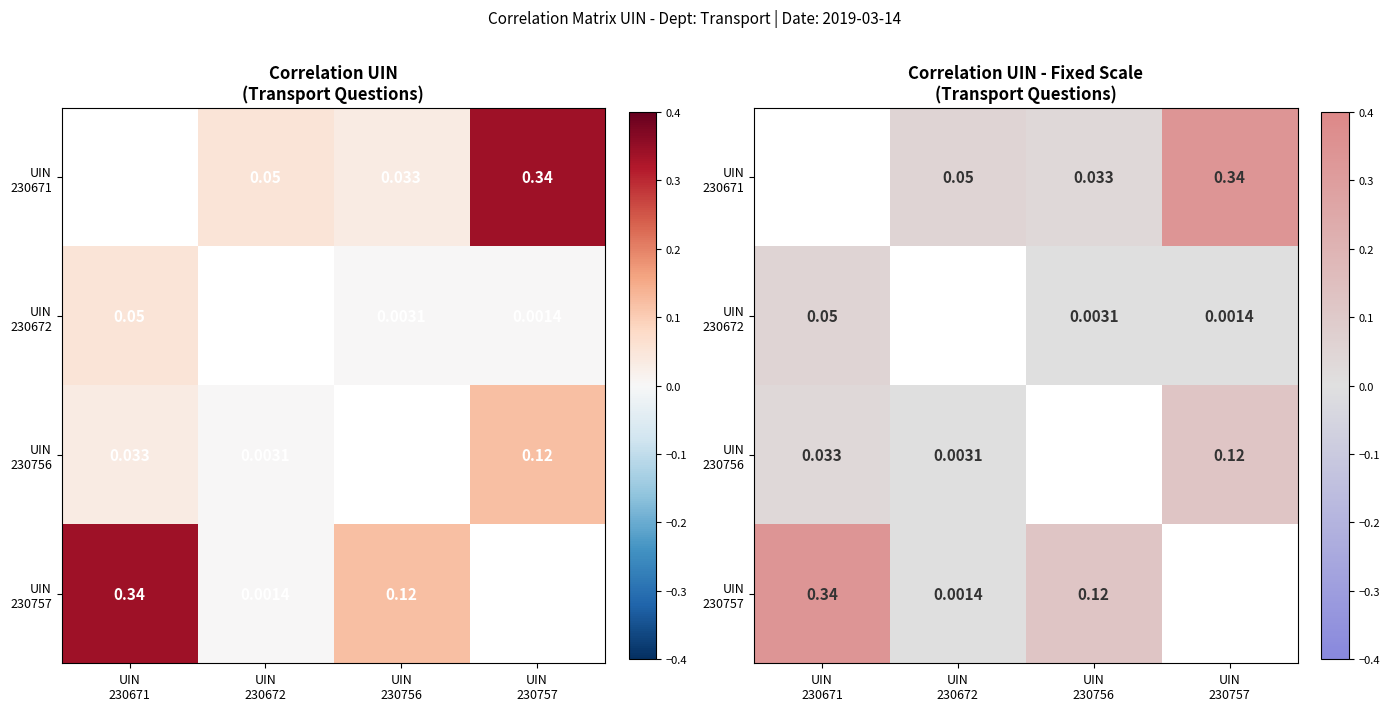

Where is UIN 230756 nearest to the value 0?

UIN 230672